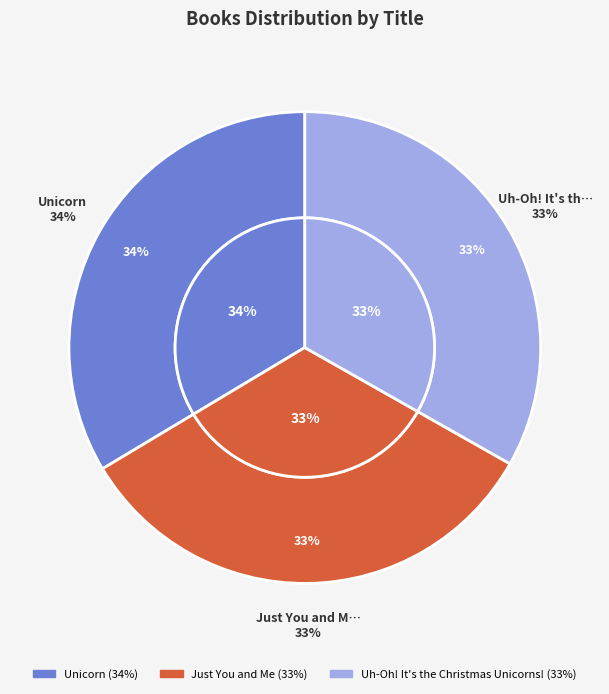

To the nearest percent, what portion does Just You and Me represent?

33%